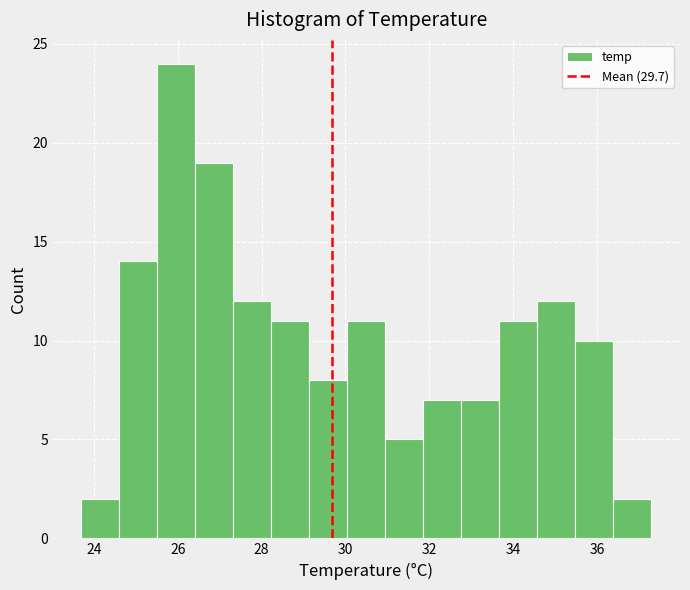

How tall is the bar that spans 33.6 to 34.6 on the x-axis? Neither the bar edges nor the heights are printed on the chart, so give them approximately, as read against the axes.

11